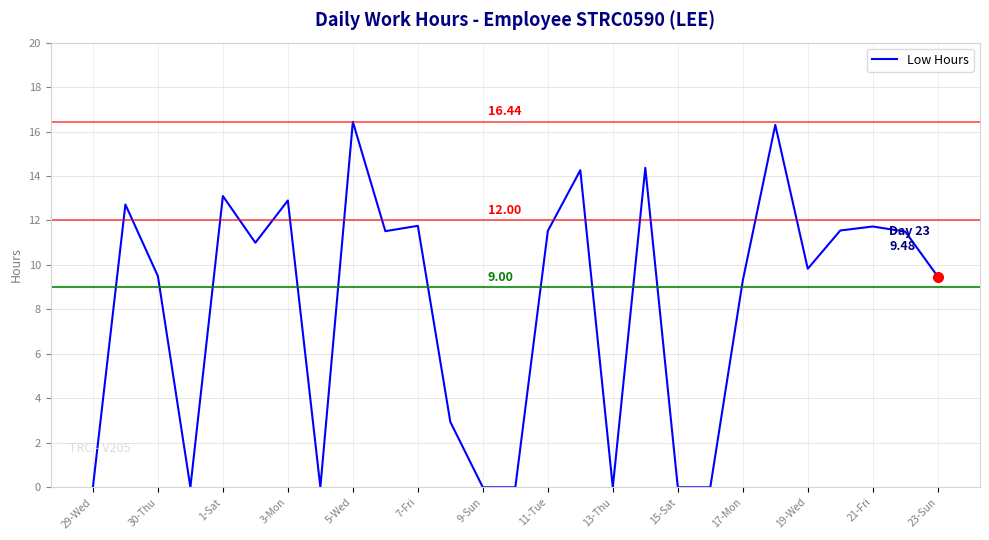

What is the difference between the maximum and minimum values?

16.4